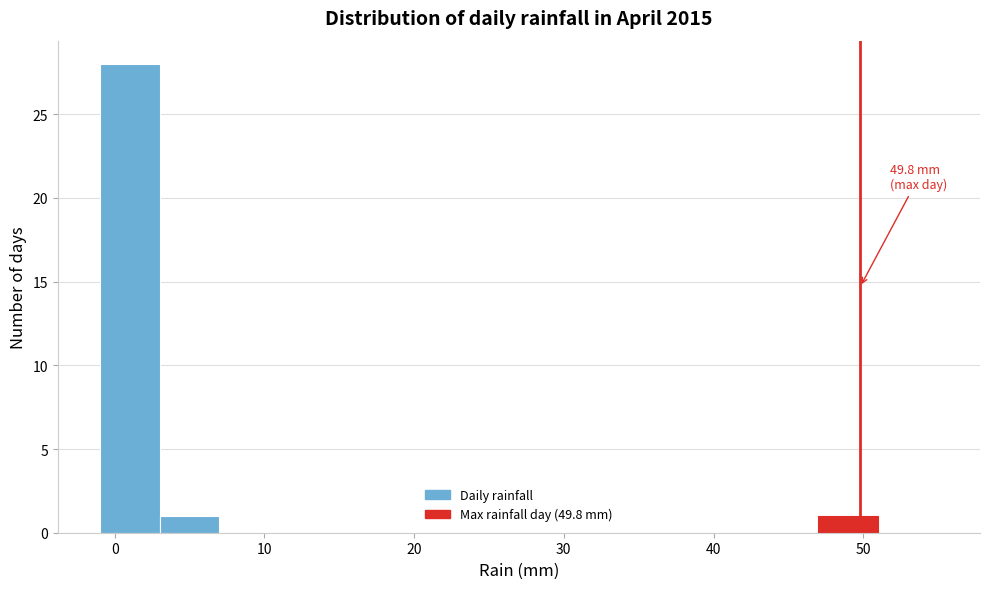

Which range on the x-axis has the tallest bar?

-1 to 3